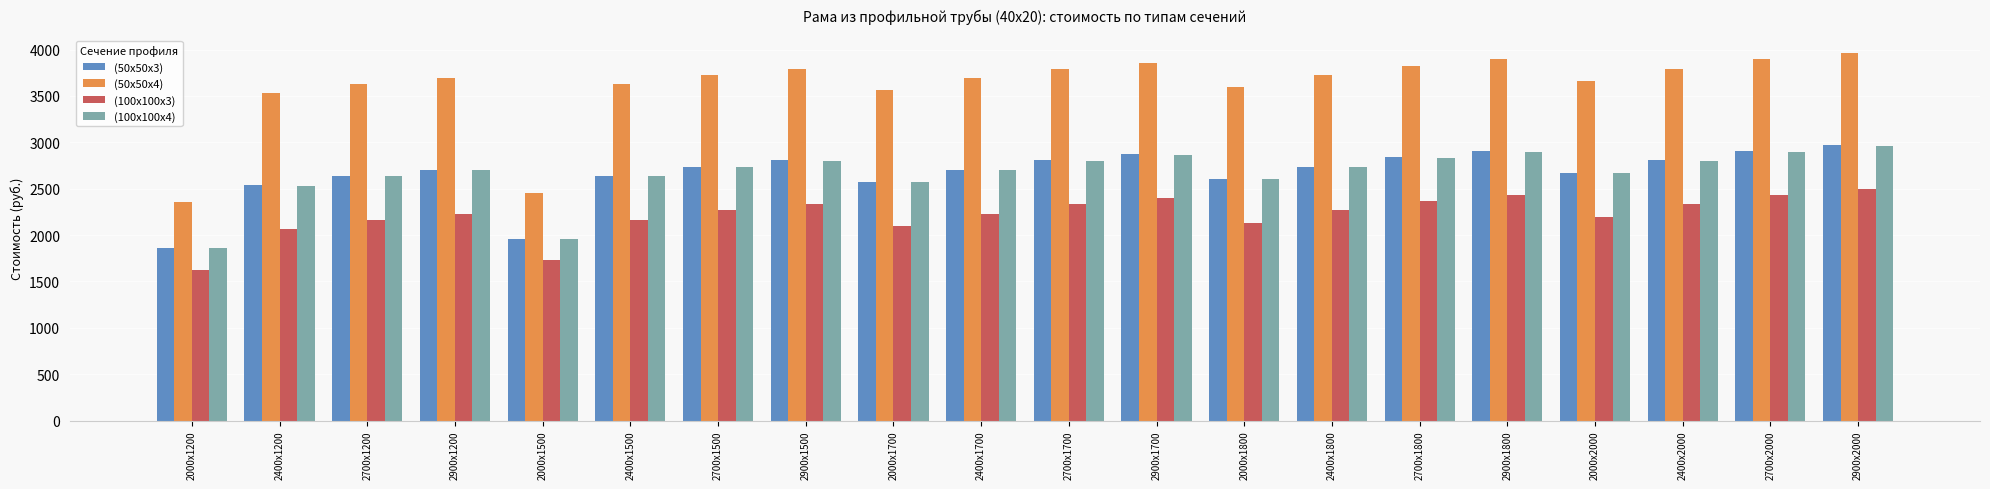

Which series has the largest range (max minus min)?

(50х50х4)